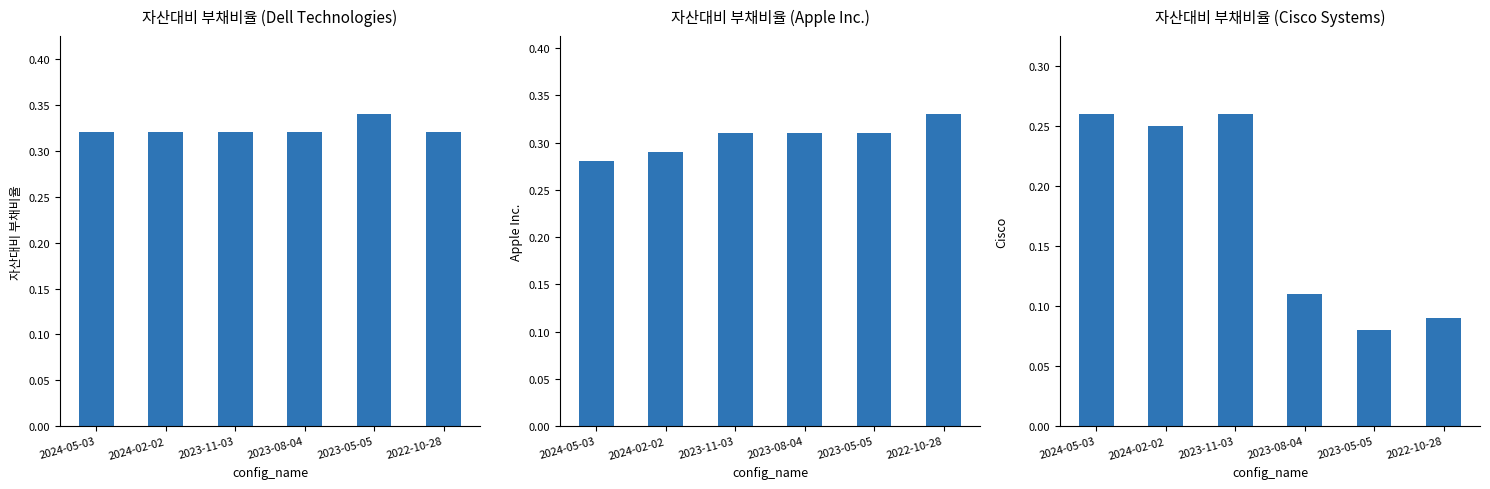

What position from the right is 2023-08-04?

3